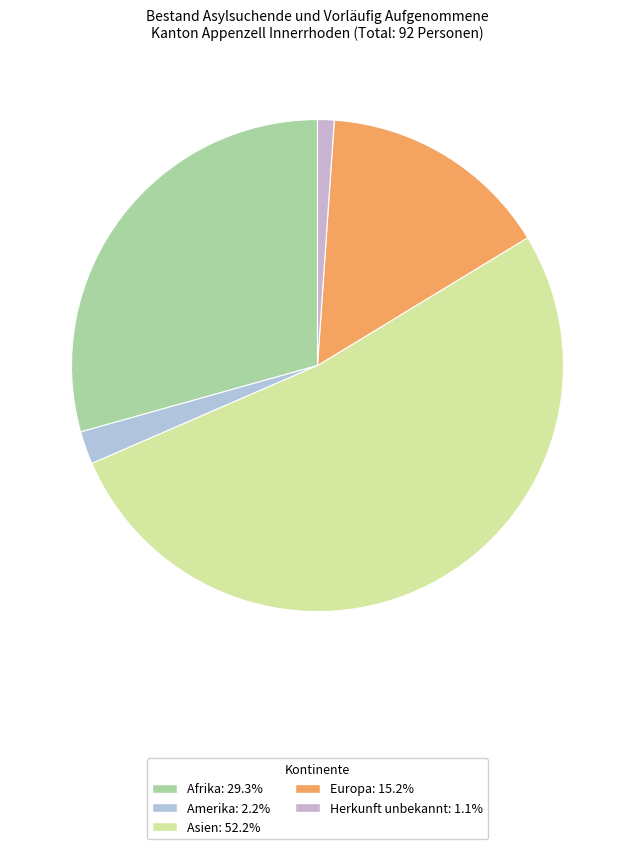

Which category accounts for the majority?

Asien